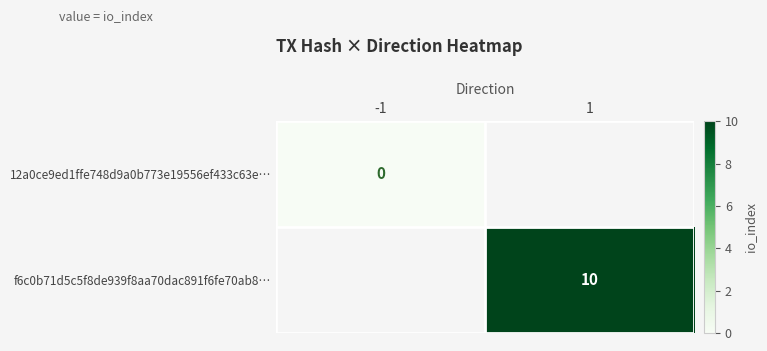

Is it true that f6c0b71d5c5f8de939f8aa70dac891f6fe70ab8… equals 17 at 1?

False